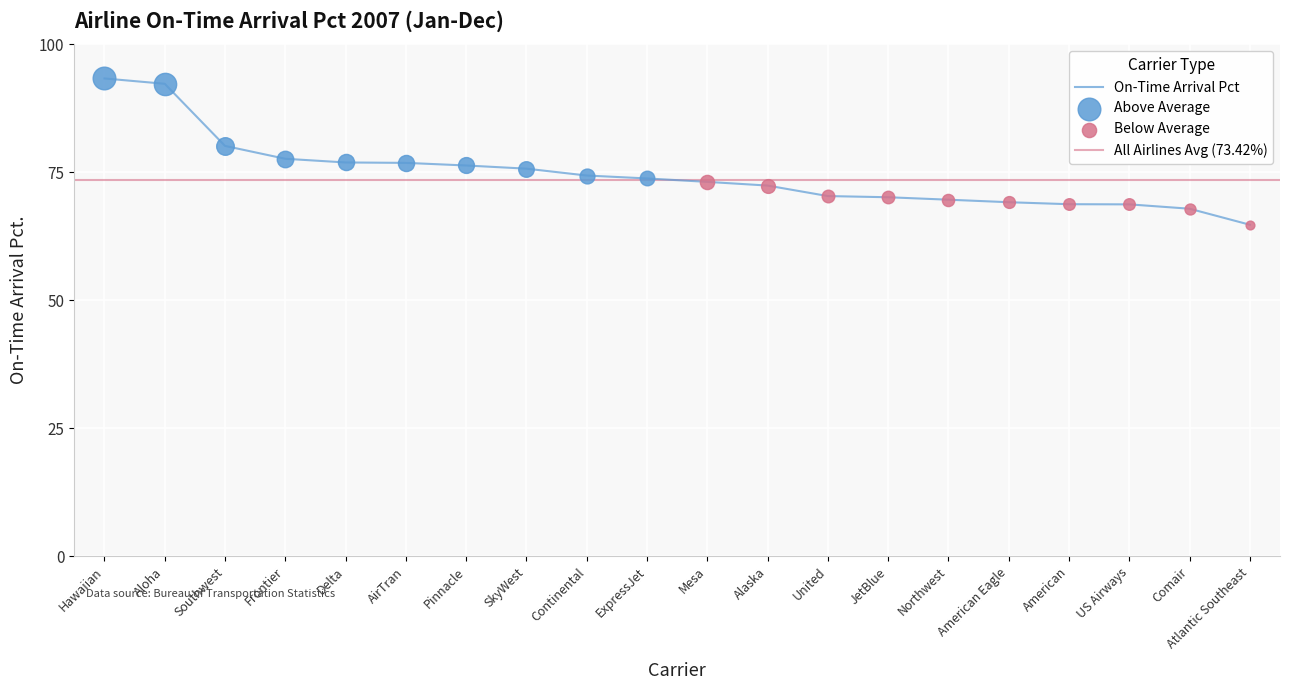

Which has a higher value, Hawaiian or ExpressJet?

Hawaiian